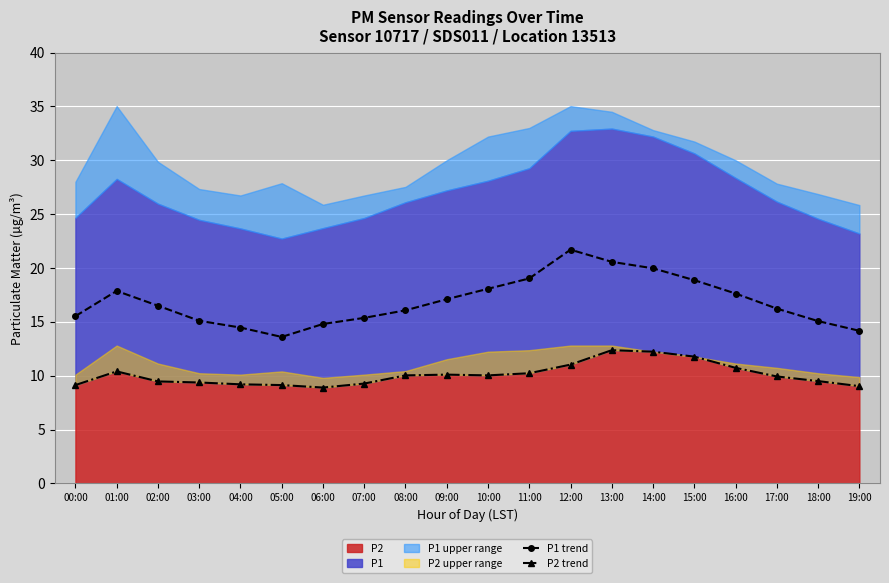

What is the label of the 11th point from the left?

10:00